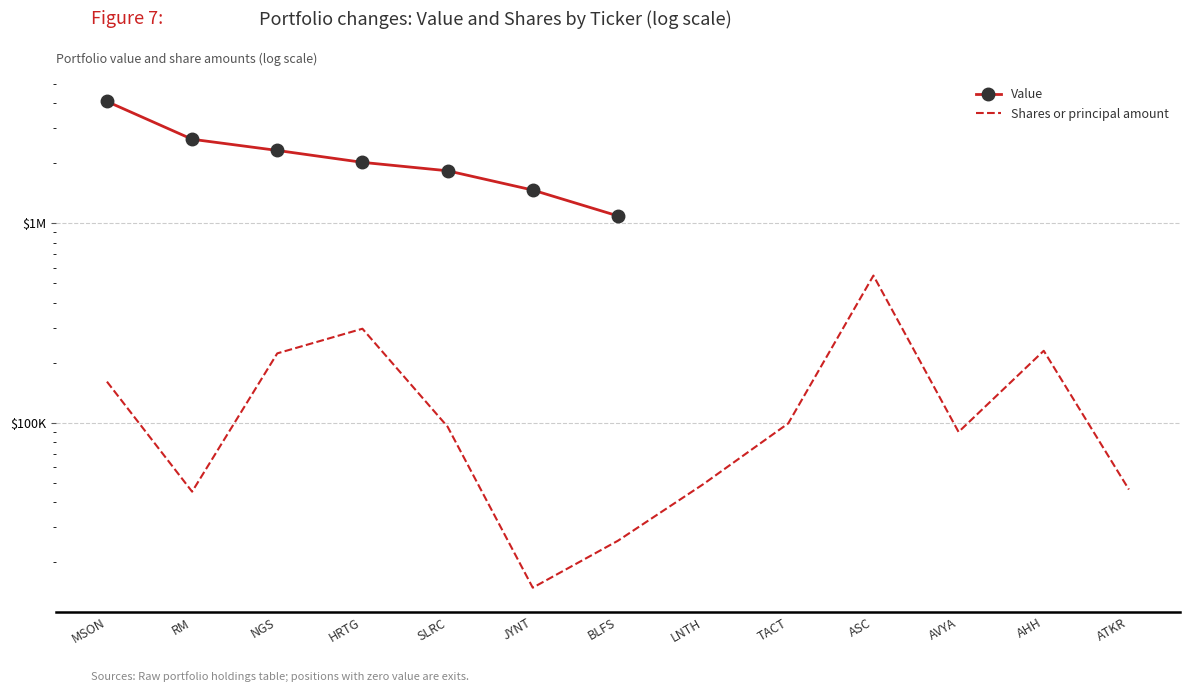

Where does the Shares or principal amount series first go above 95723?

MSON